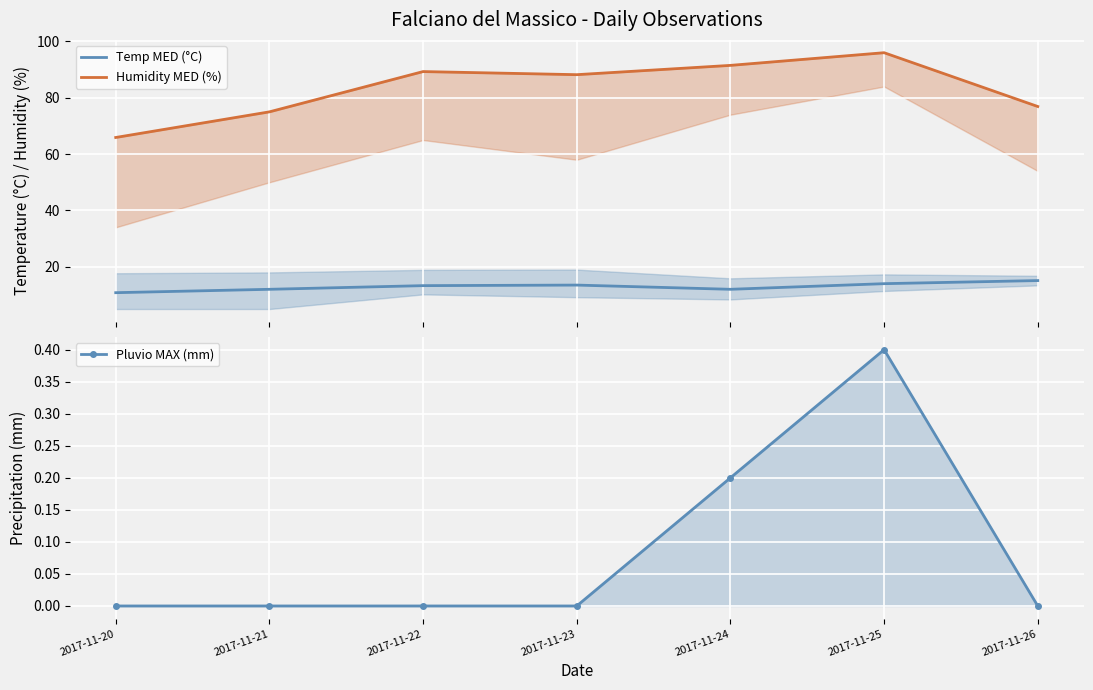

Rank the series by their maximum value, from highest to lowest.

Humidity MED (%), Temp MED (°C), Pluvio MAX (mm)